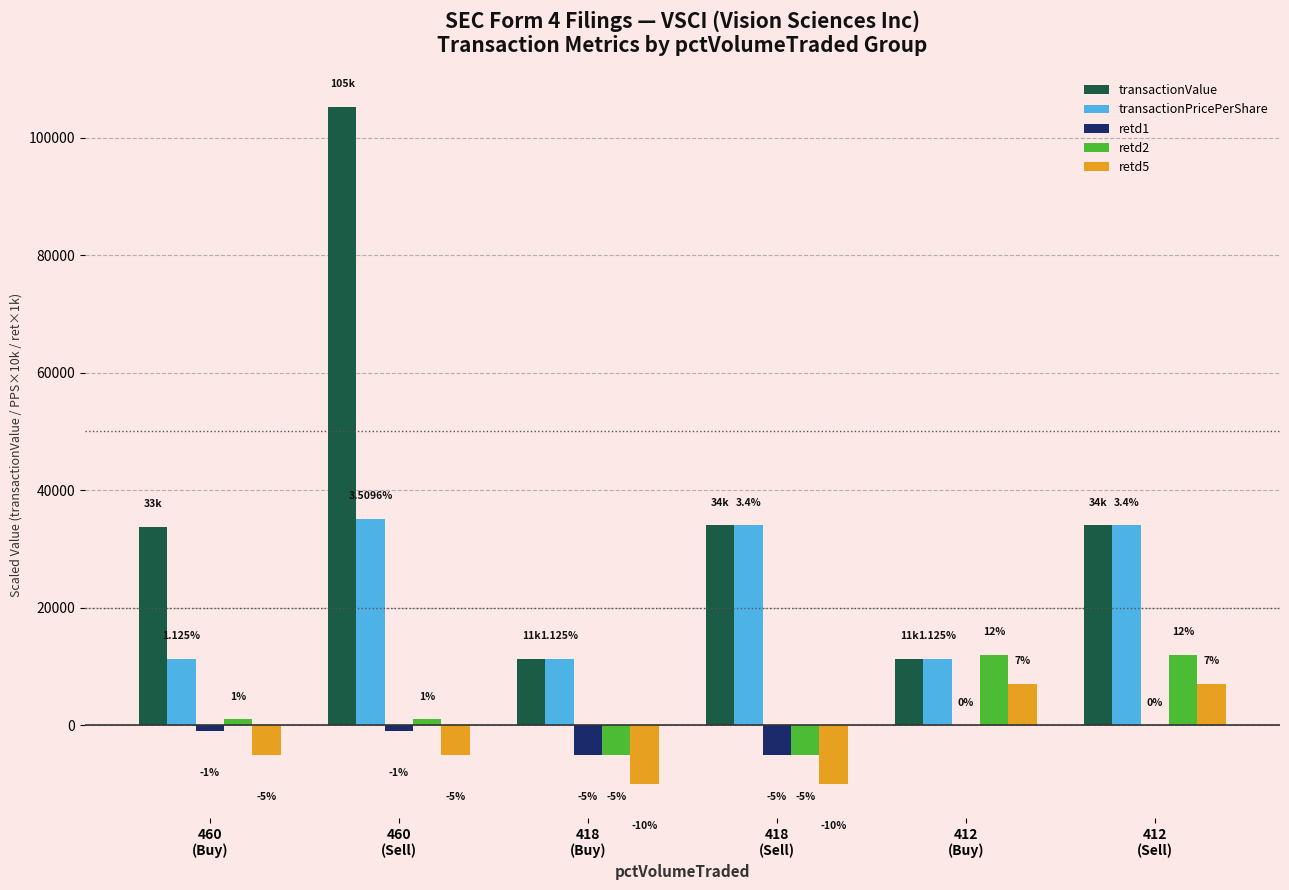

At which label does retd2 reach its minimum?

418
(Buy)